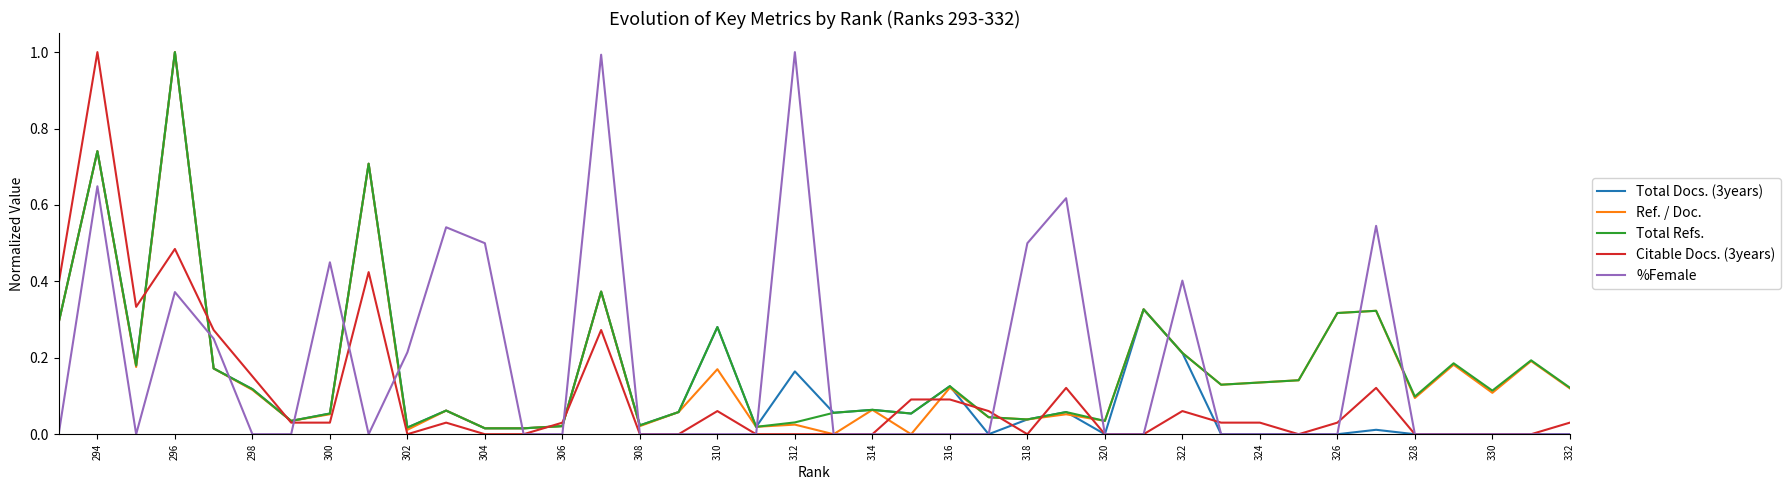

What is the approximate value of Ref. / Doc. at 316?

0.1